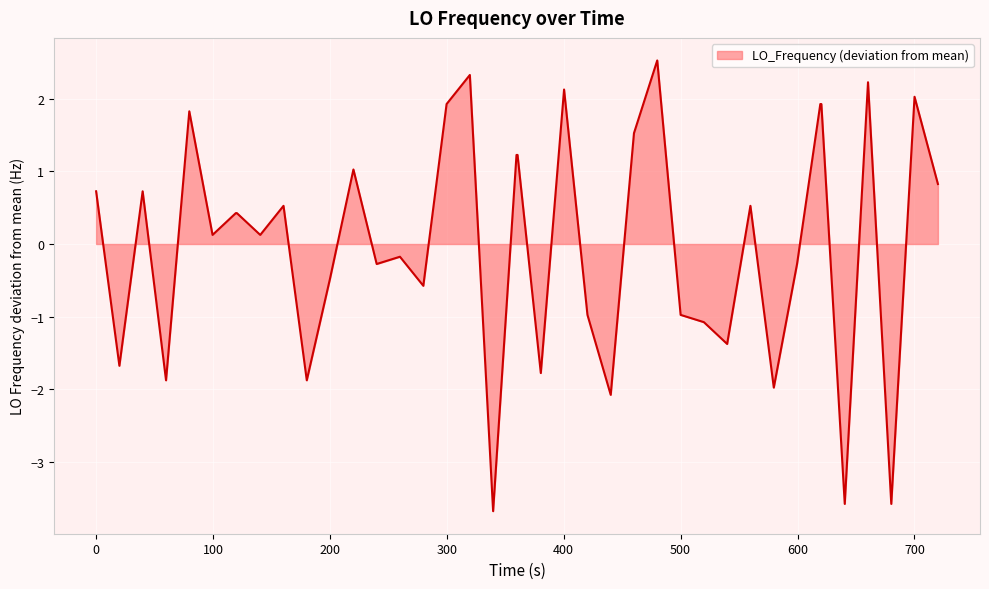

What is the smallest value displayed?

-3.7